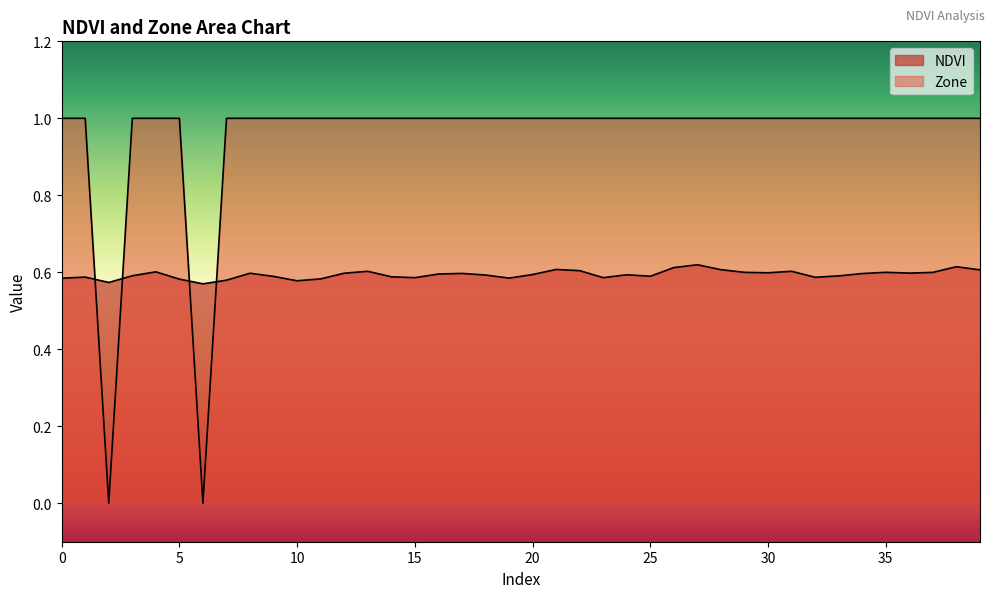

Reading right to left, list all the values displayed in this chart.

NDVI: 39=0.6	38=0.6	37=0.6	36=0.6	35=0.6	34=0.6	33=0.6	32=0.6	31=0.6	30=0.6	29=0.6	28=0.6	27=0.6	26=0.6	25=0.6	24=0.6	23=0.6	22=0.6	21=0.6	20=0.6	19=0.6	18=0.6	17=0.6	16=0.6	15=0.6	14=0.6	13=0.6	12=0.6	11=0.6	10=0.6	9=0.6	8=0.6	7=0.6	6=0.6	5=0.6	4=0.6	3=0.6	2=0.6	1=0.6	0=0.6
Zone: 39=1.0	38=1.0	37=1.0	36=1.0	35=1.0	34=1.0	33=1.0	32=1.0	31=1.0	30=1.0	29=1.0	28=1.0	27=1.0	26=1.0	25=1.0	24=1.0	23=1.0	22=1.0	21=1.0	20=1.0	19=1.0	18=1.0	17=1.0	16=1.0	15=1.0	14=1.0	13=1.0	12=1.0	11=1.0	10=1.0	9=1.0	8=1.0	7=1.0	6=0.0	5=1.0	4=1.0	3=1.0	2=0.0	1=1.0	0=1.0